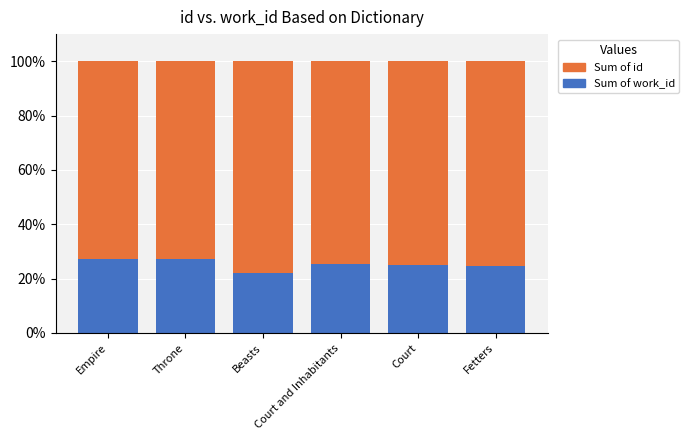

What is the difference between the second highest and minimum values in the Sum of work_id series?

5.0